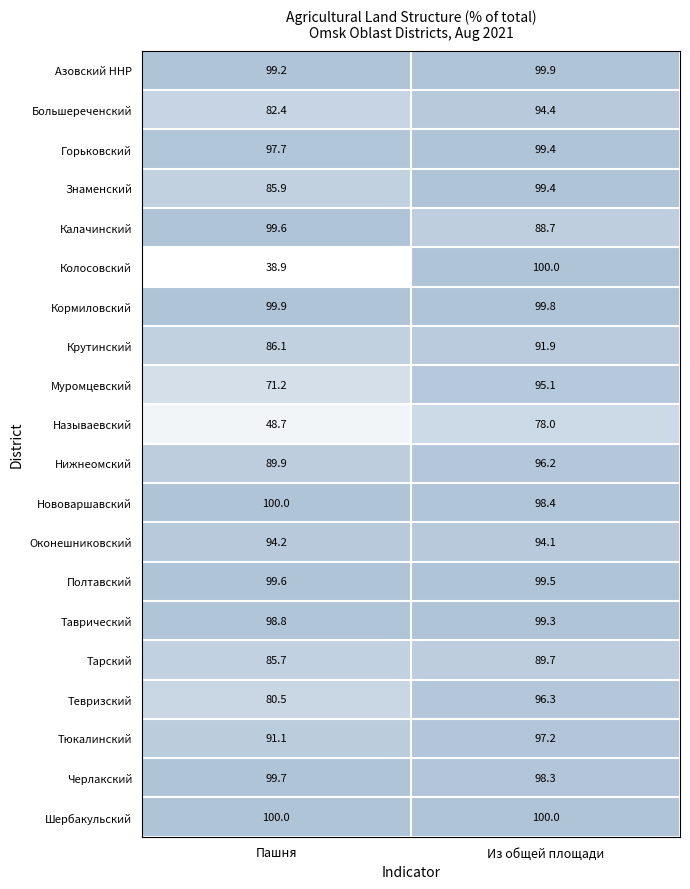

The Калачинский series shows 99.6 at Пашня. True or false?

True